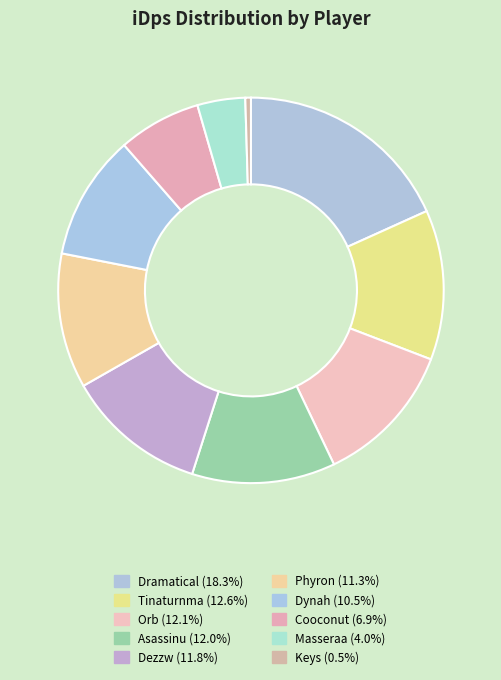

Count the number of slices in the pie.

10